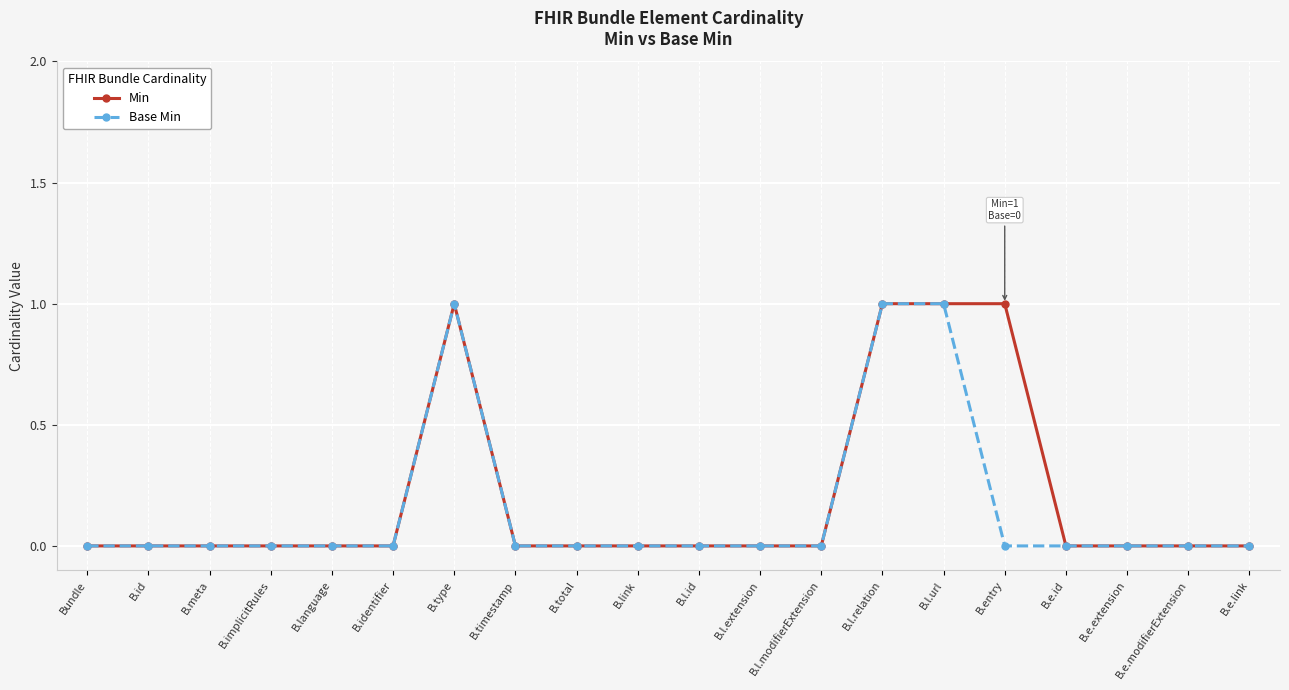

What is the difference between the second highest and minimum values in the Base Min series?

1